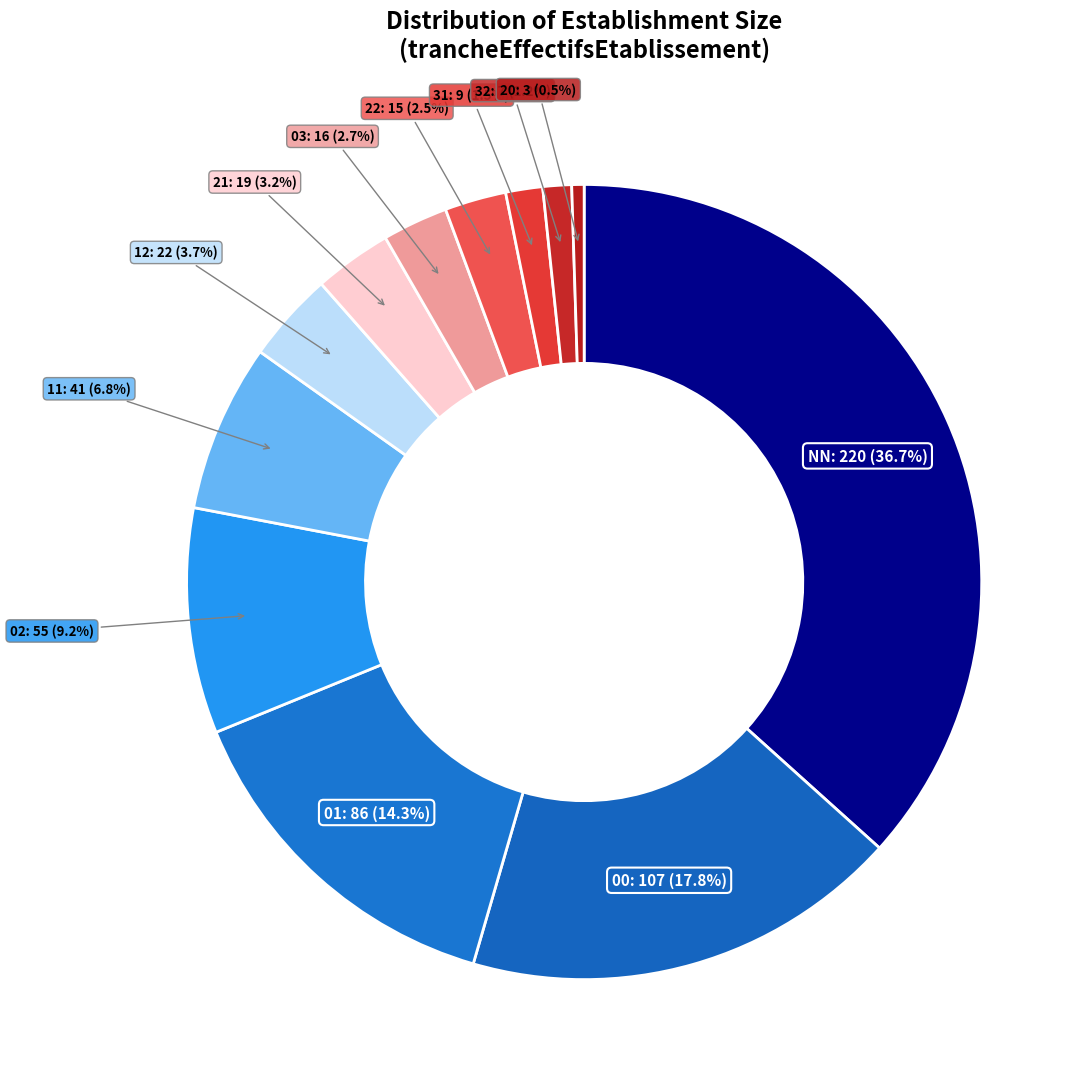

How many slices are in this pie chart?

12